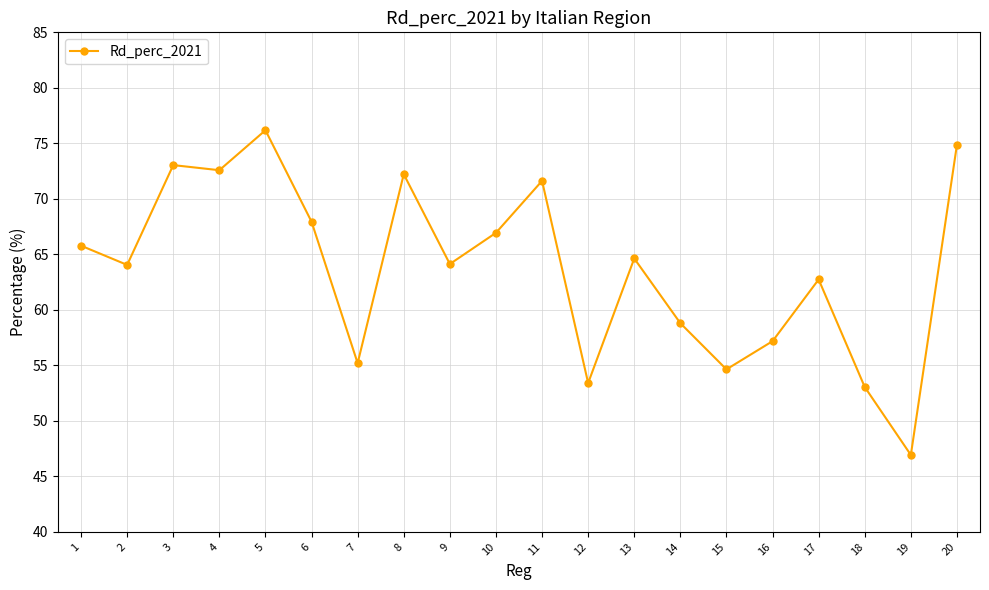

What is the difference between the maximum and second lowest values?

23.1